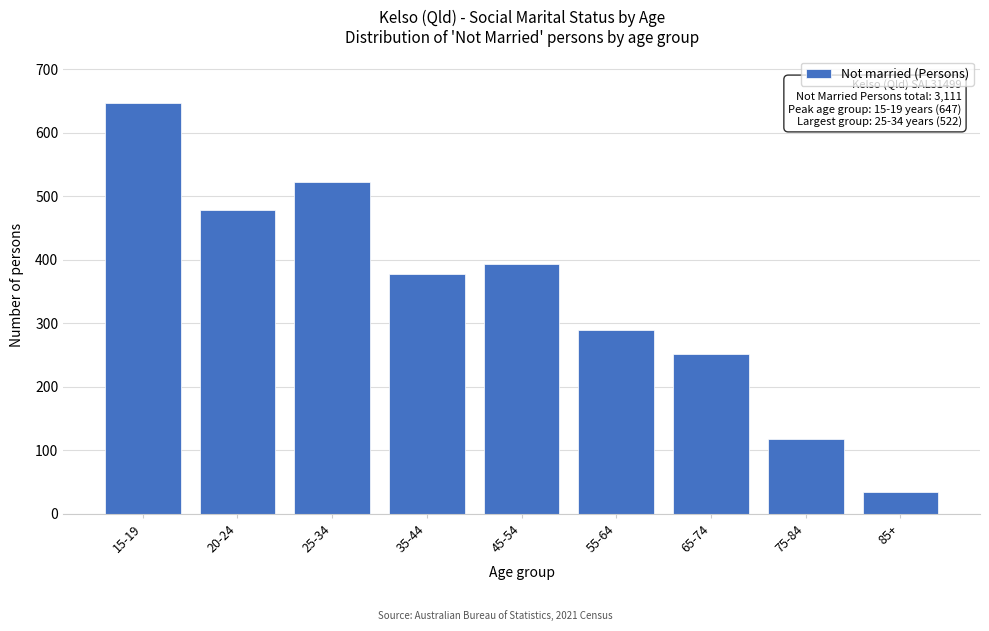

Reading right to left, what are all the values shown in this chart?

85+=35	75-84=118	65-74=251	55-64=290	45-54=393	35-44=377	25-34=522	20-24=478	15-19=647